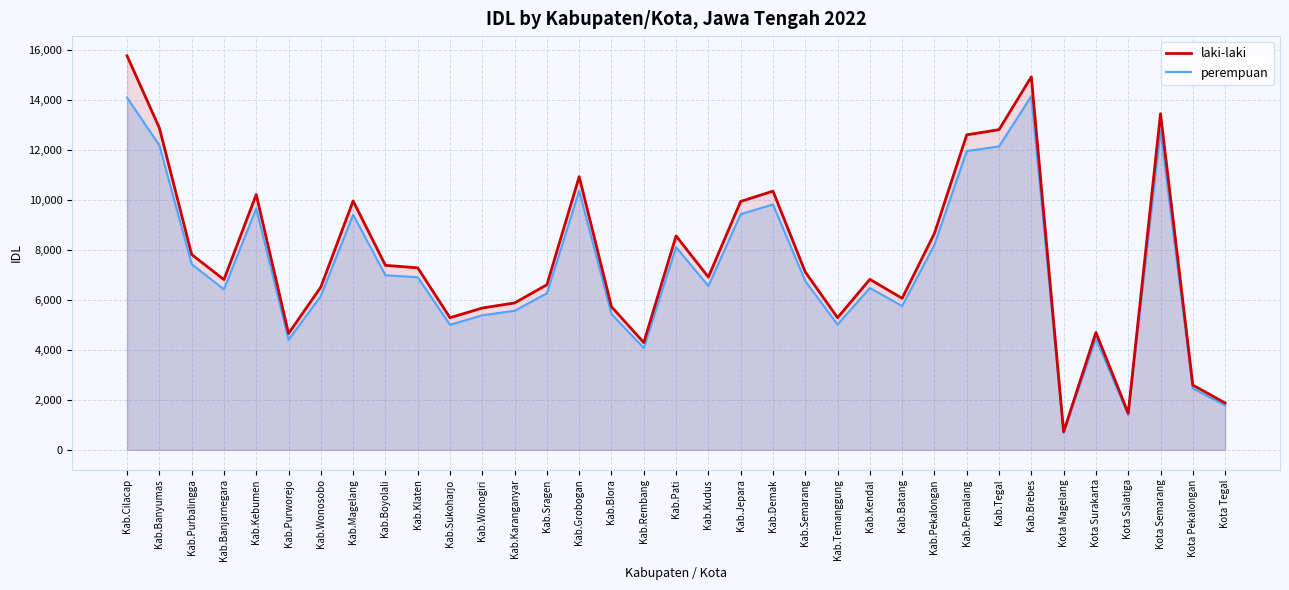

What are all the series names shown in the legend?

laki-laki, perempuan